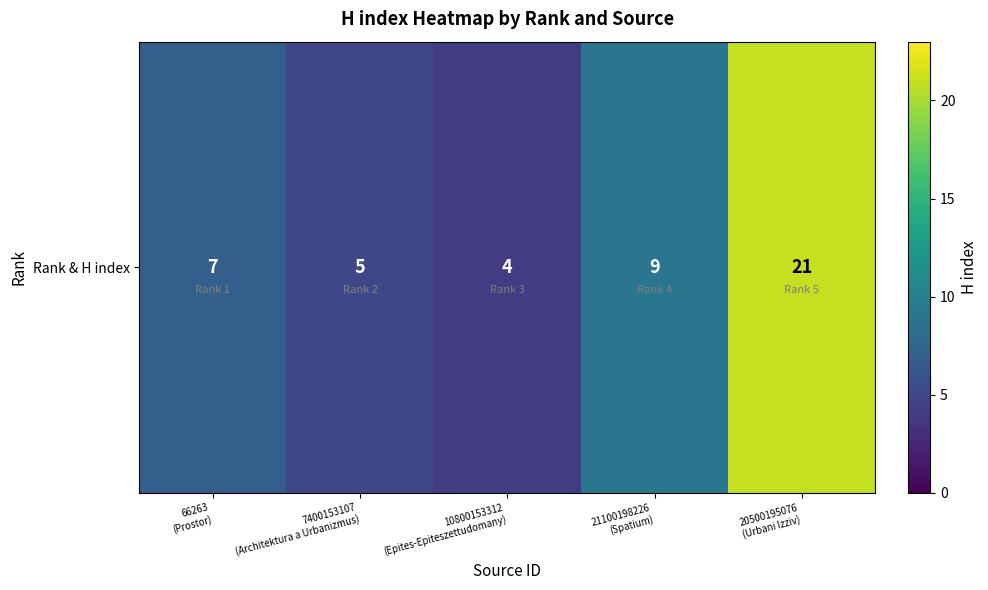

What is the average value?

9